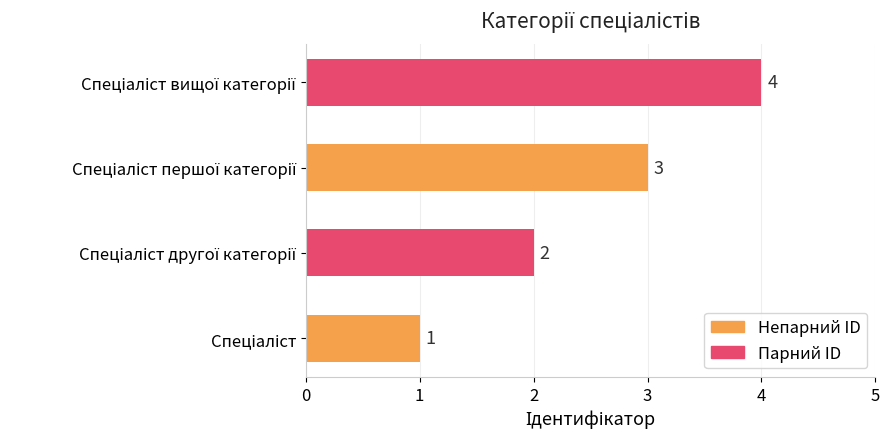

What is the difference between the maximum and minimum values?

3